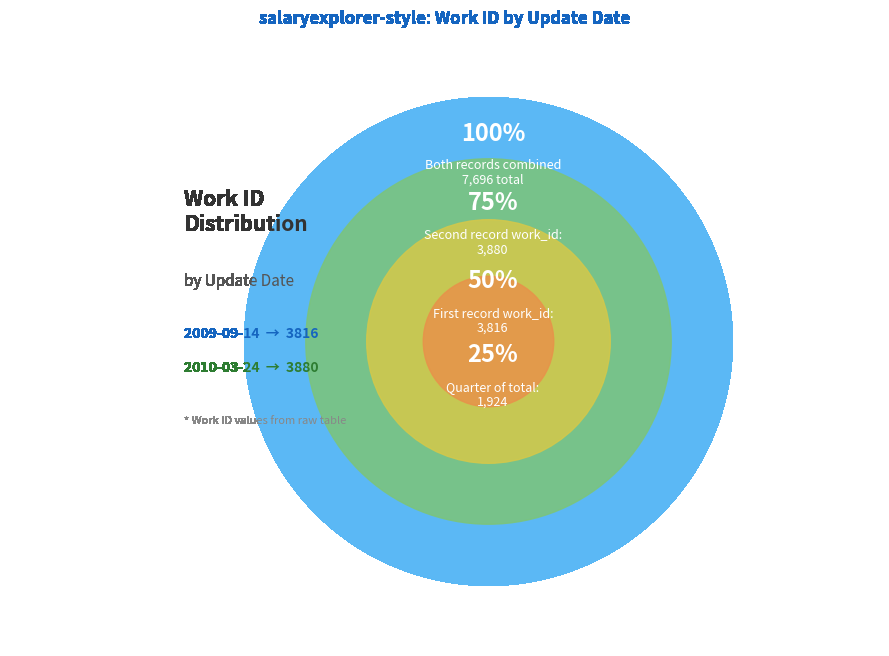

Which slice is the largest?

2010-03-24